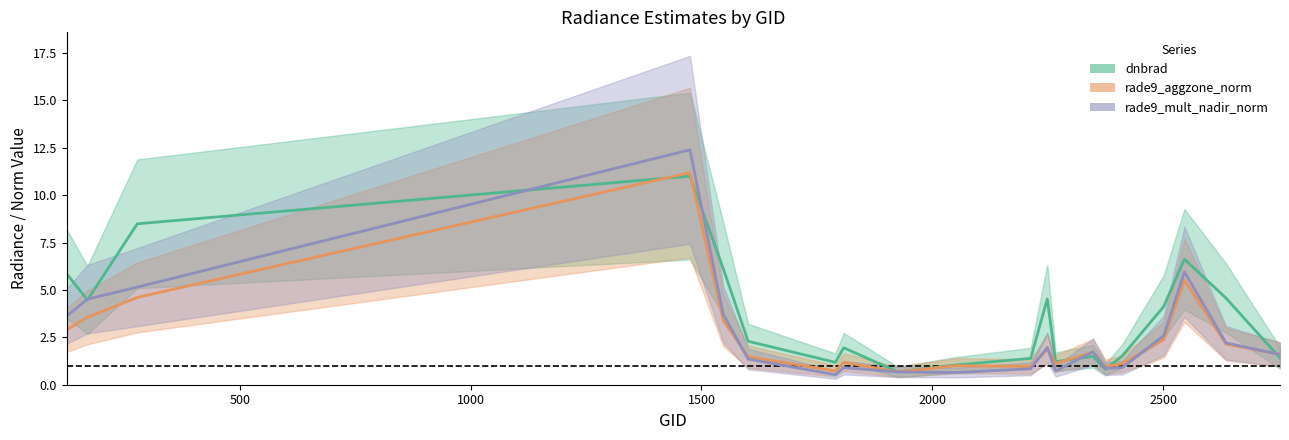

Is the value of rade9_aggzone_norm at 2249 greater than the value of rade9_mult_nadir_norm at 2249?

No